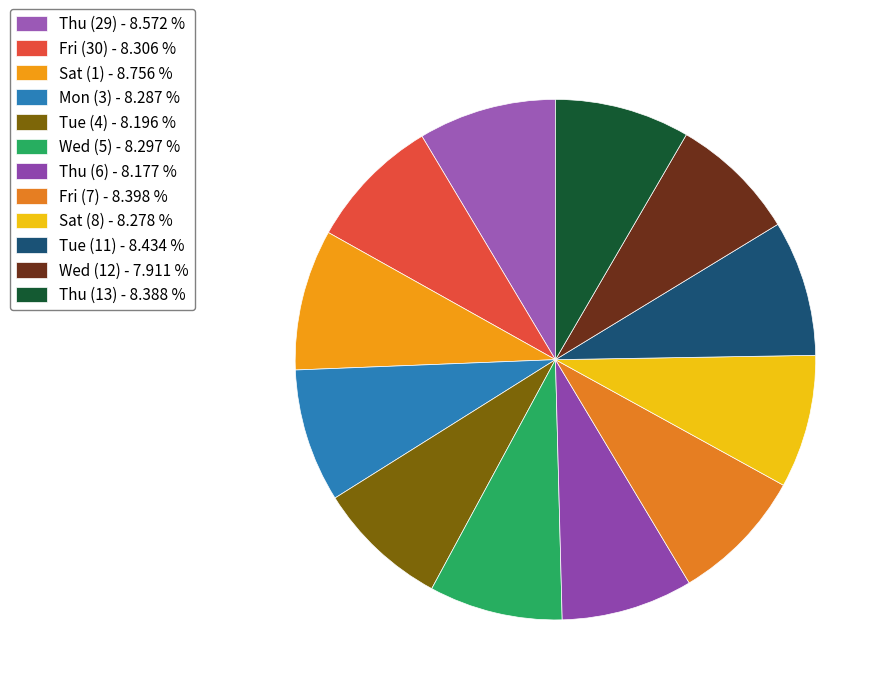

To the nearest percent, what percentage of the pie is Tue (4)?

8%